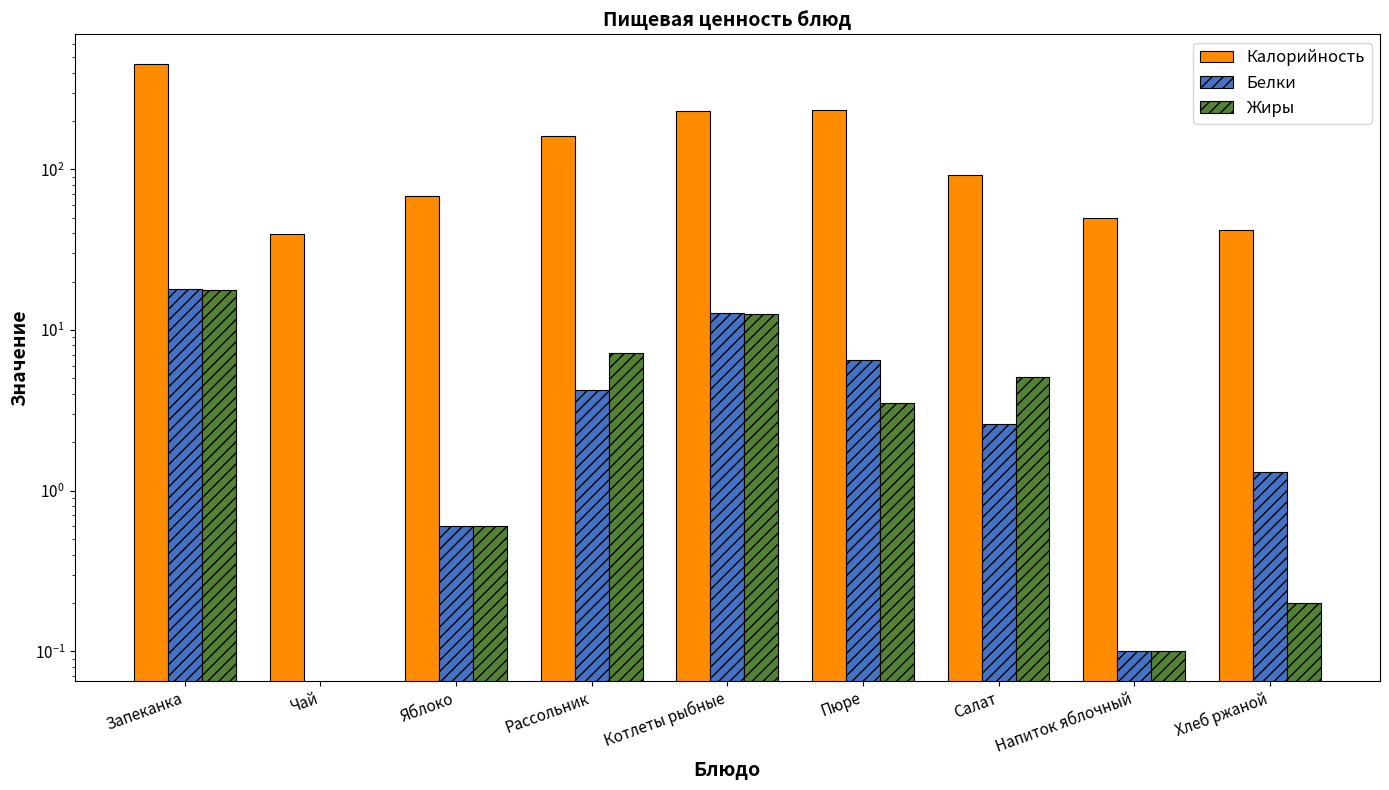

What is the difference between the Жиры values at Салат and Яблоко?

4.5